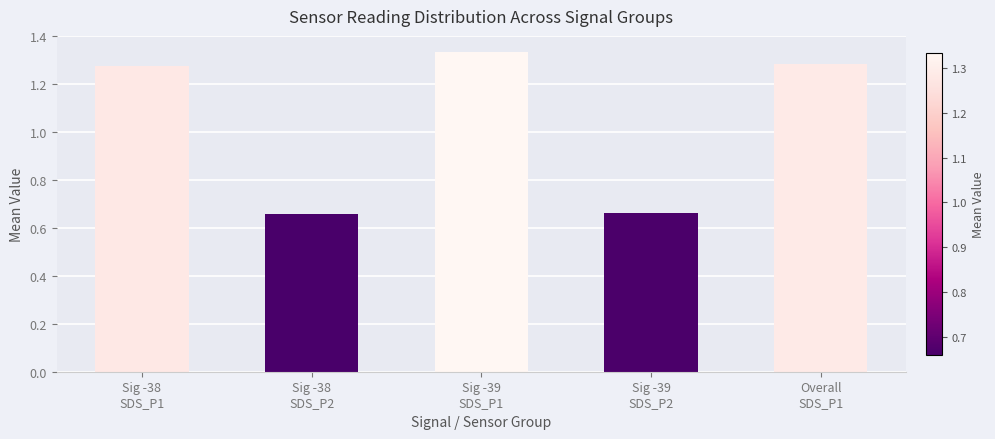

Does the chart contain any negative values?

No